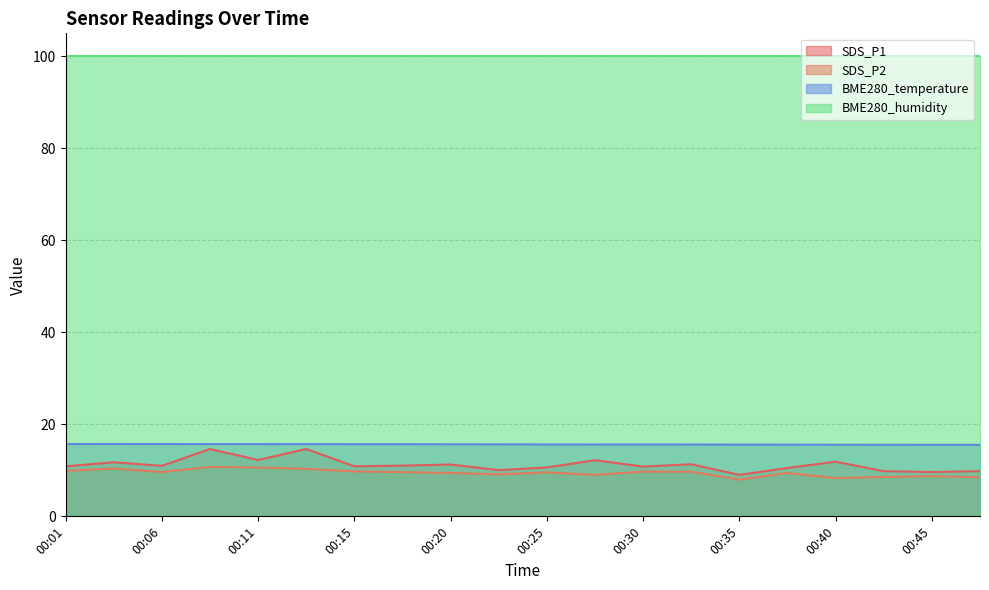

At which label is SDS_P2 closest to 9?

00:28